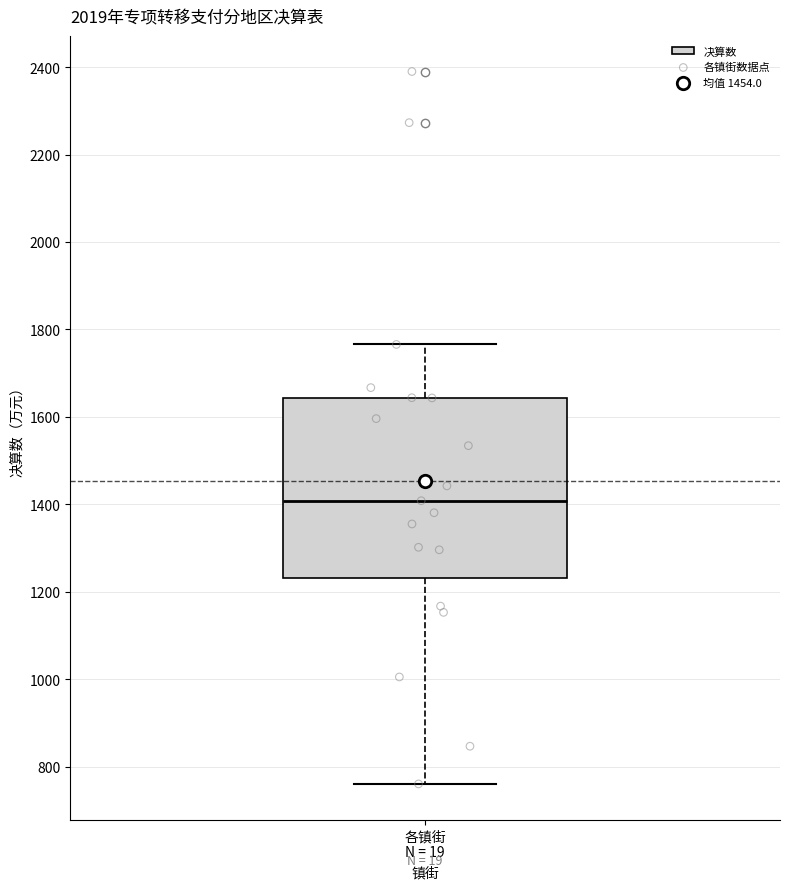

Transcribe this box plot: give where the median line is, the range the box spans, and where the two whiskers end, as read against the y-axis. The values are not printed on the chart, so give them approximately, as read against the axis.

median 1400, box 1240 to 1640, whiskers 760 to 1760